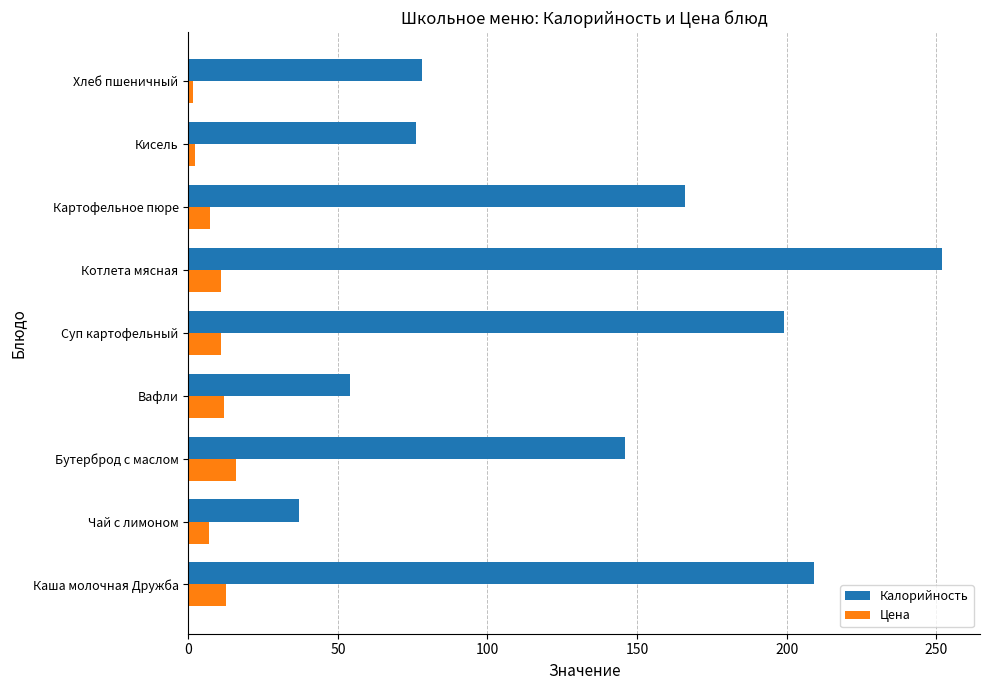

Which label corresponds to the largest value in the chart?

Котлета мясная